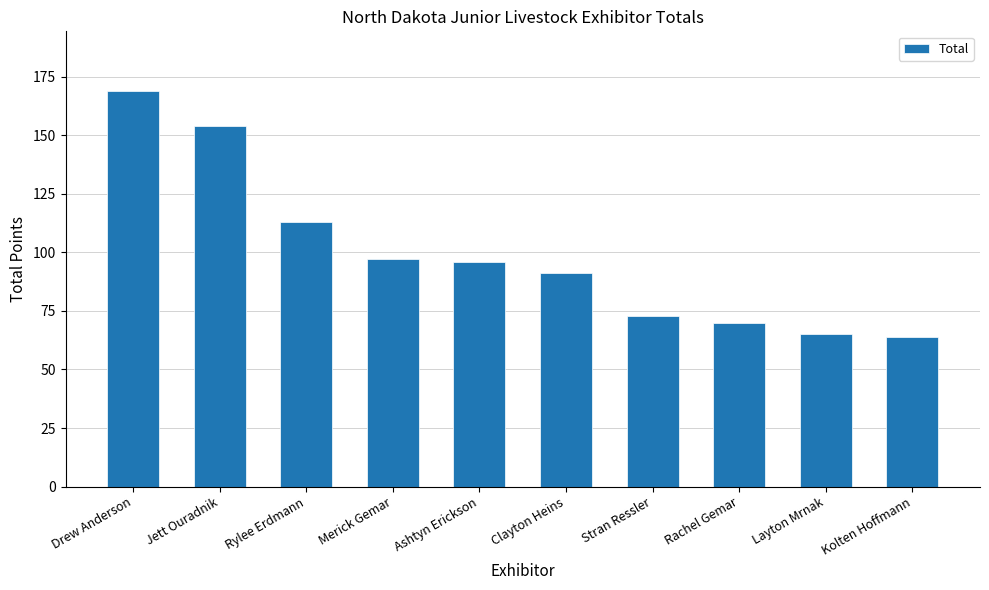

What is the difference between the maximum and second lowest values?

104